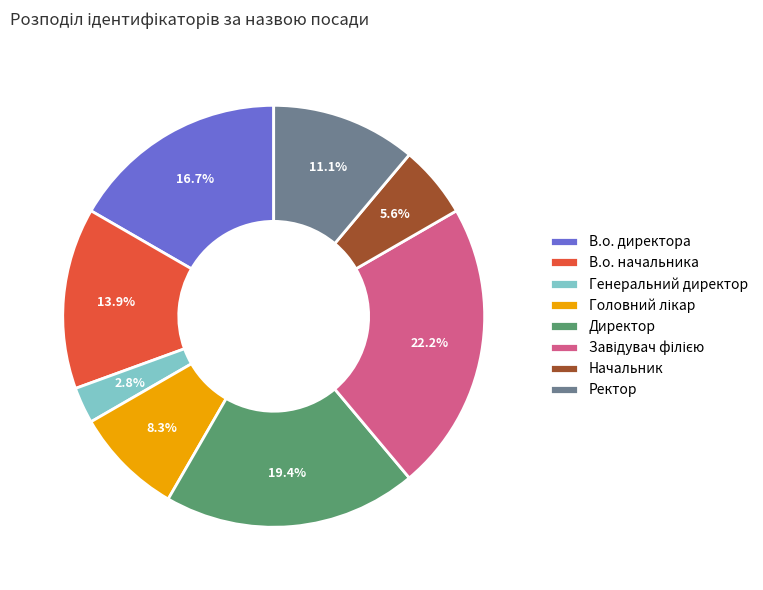

To the nearest percent, what is the average slice percentage?

12%